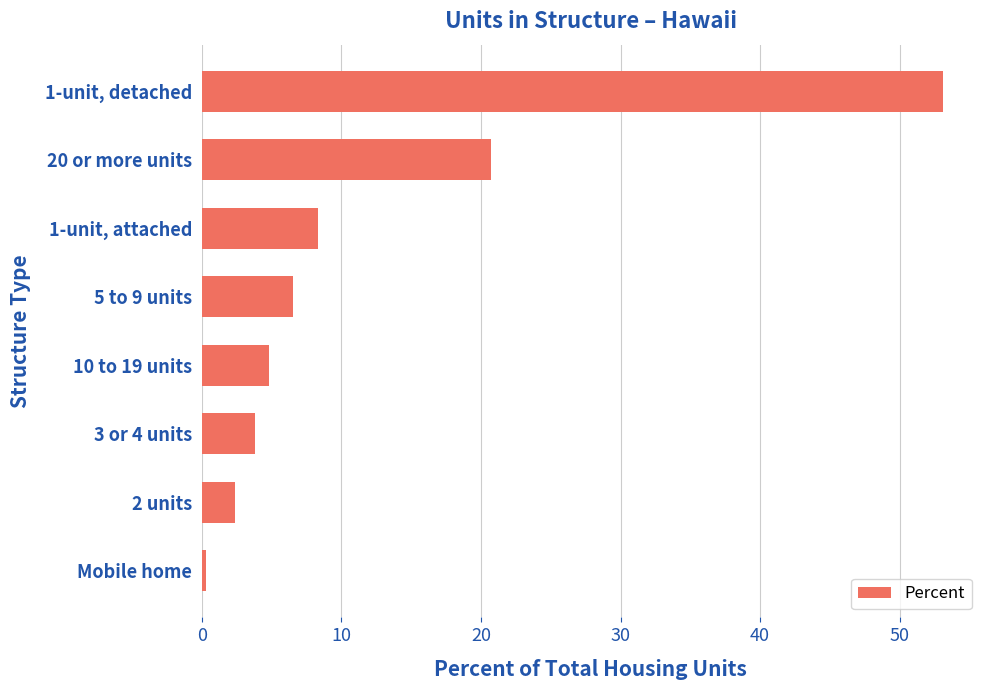

How many categories are shown in the chart?

8